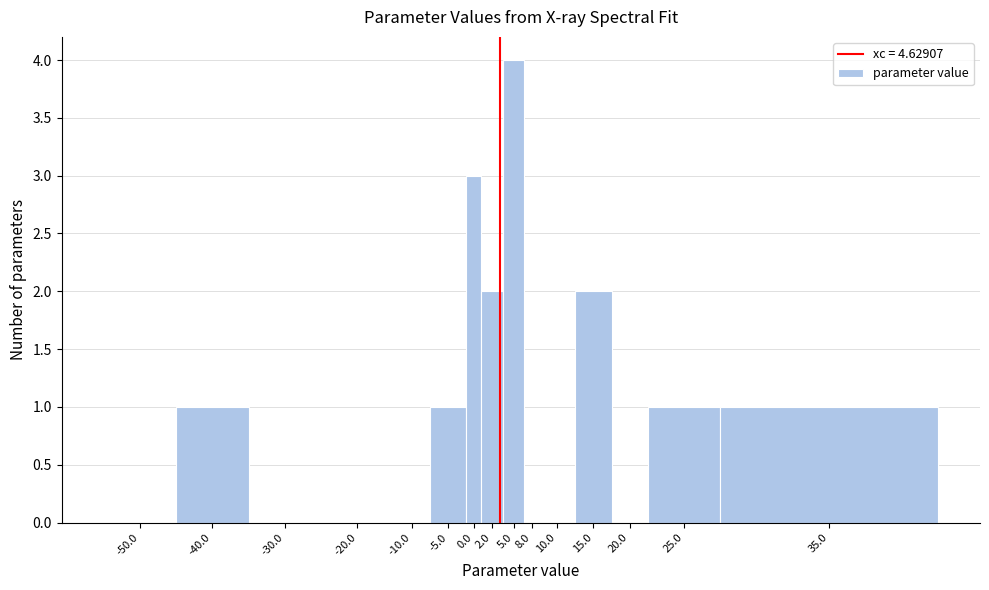

Reading left to right, extract all data points from this chart.

-50.0=0	-40.0=1	-30.0=0	-20.0=0	-10.0=0	-5.0=1	0.0=3	2.0=2	5.0=4	8.0=0	10.0=0	15.0=2	20.0=0	25.0=1	35.0=1